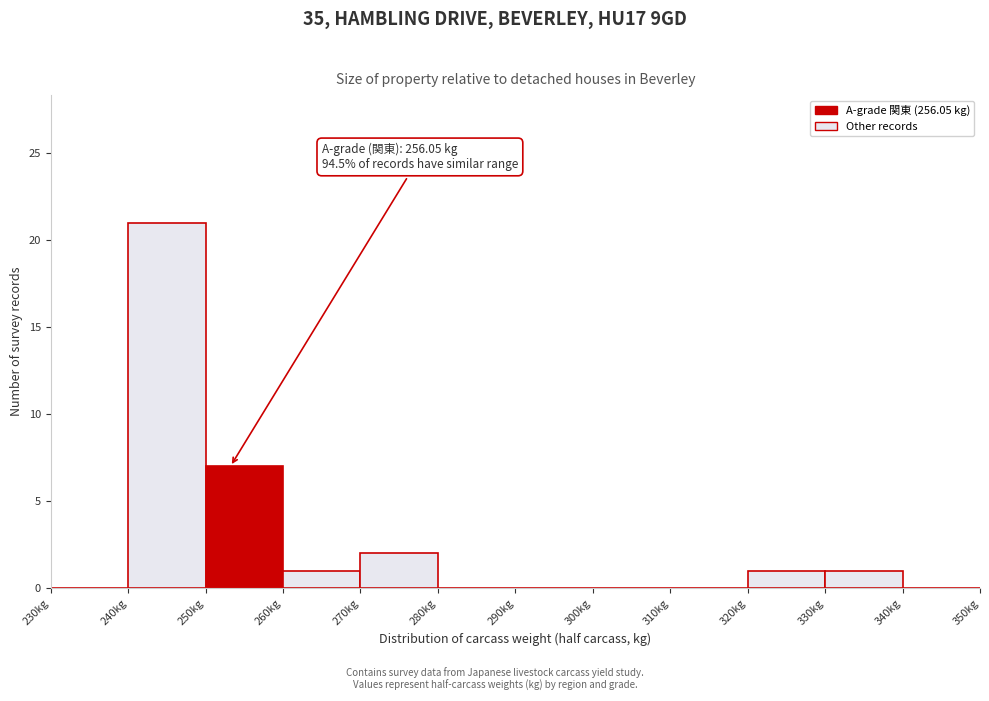

Over which range of the x-axis is the bar tallest?

240 to 250